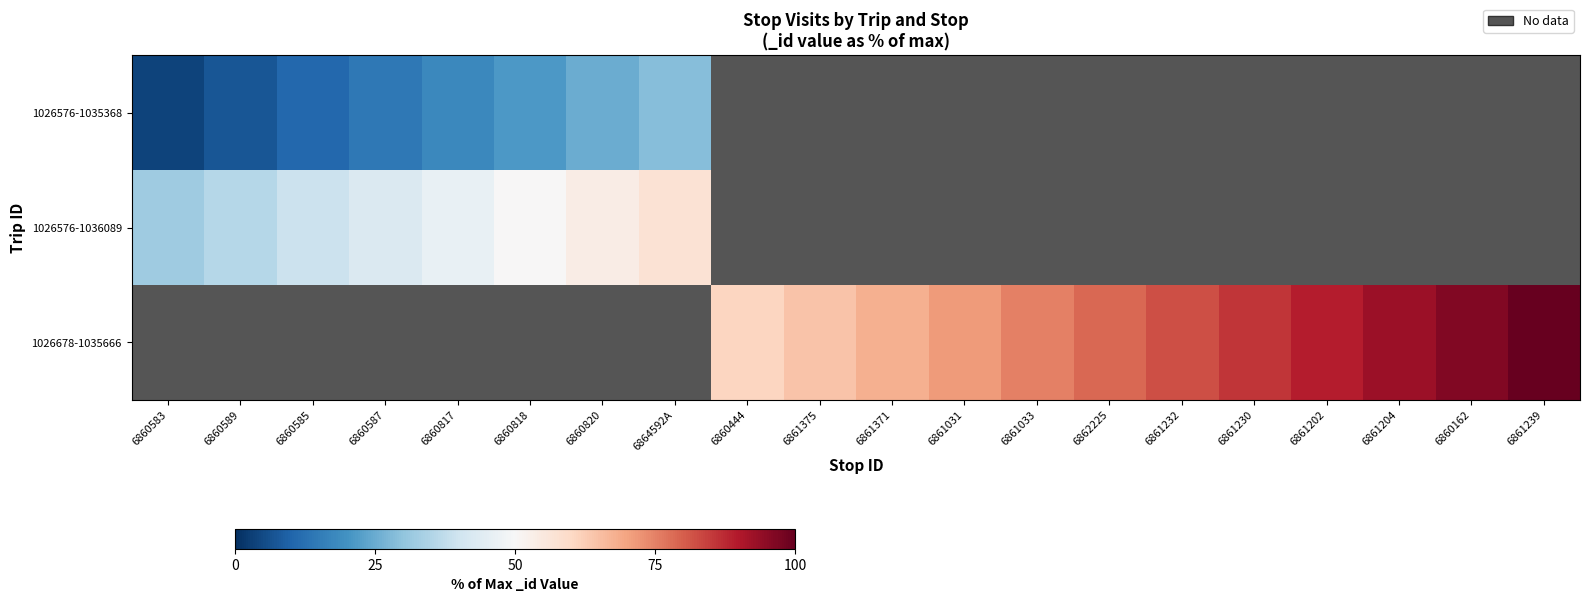

True or false: 1026576-1036089 has a value of 14.4 at 6864592A.

False